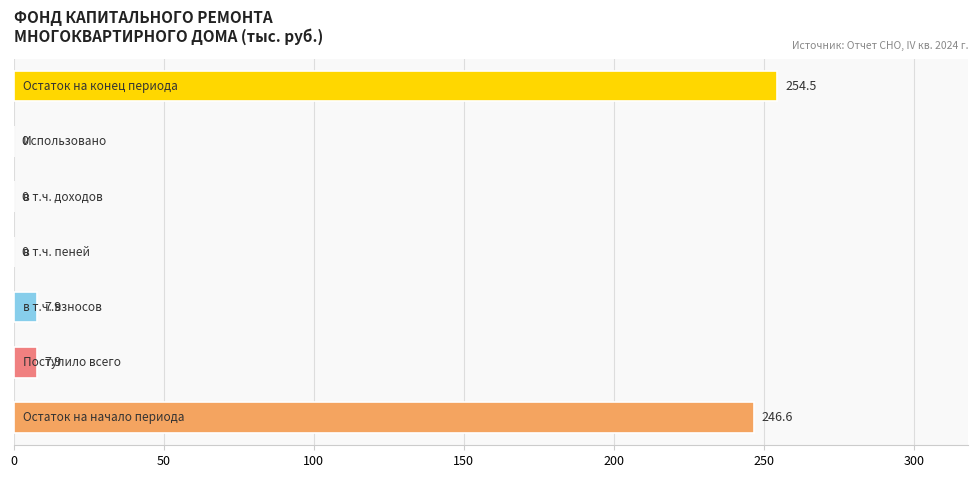

How many values are above zero?

4